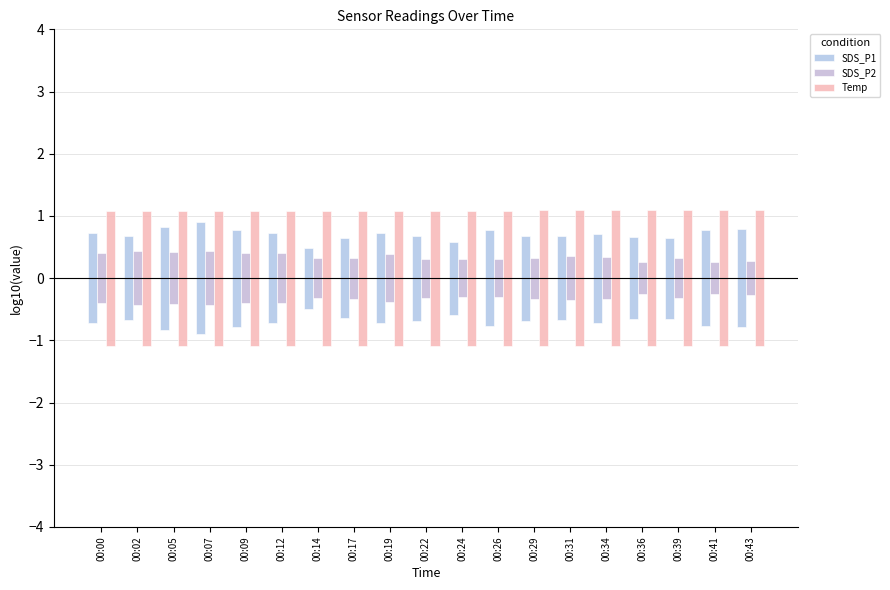

At how many categories does at least one series exceed 0?

19